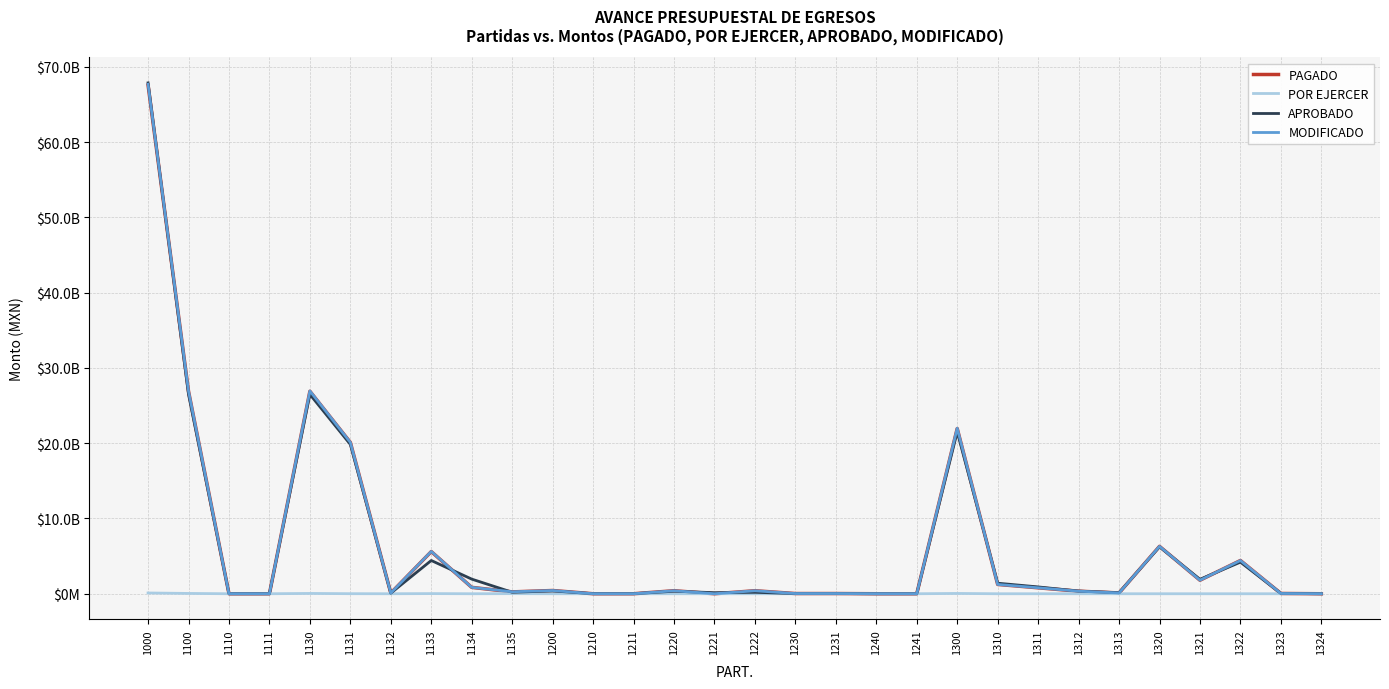

Is it true that MODIFICADO equals 155683143.1 at 1220?

False